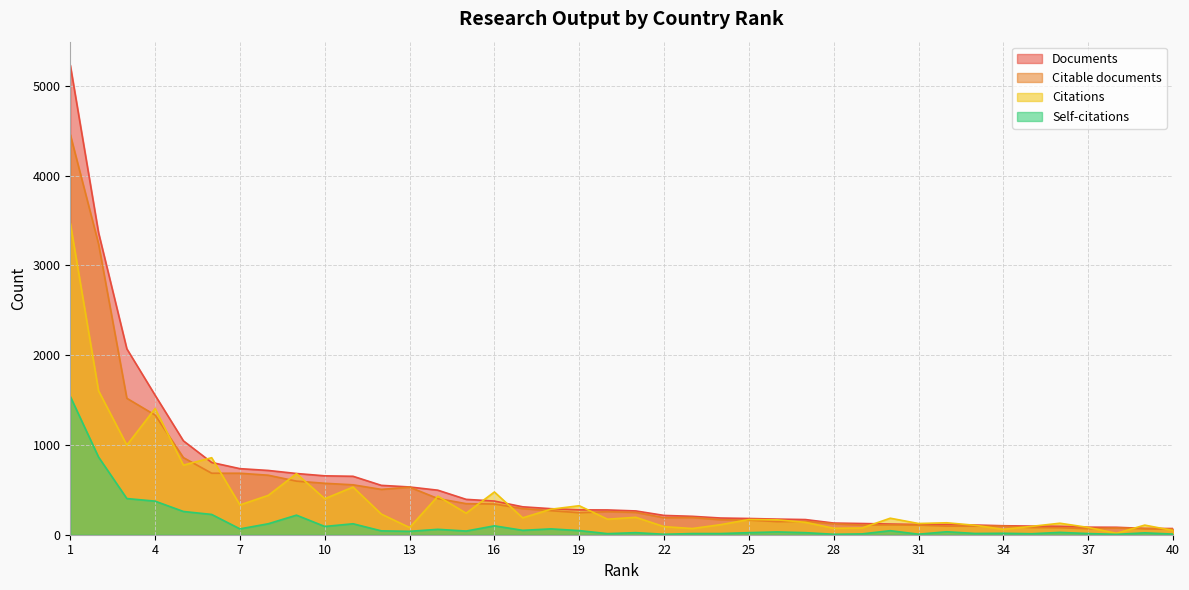

Which series has the largest total across all categories?

Documents